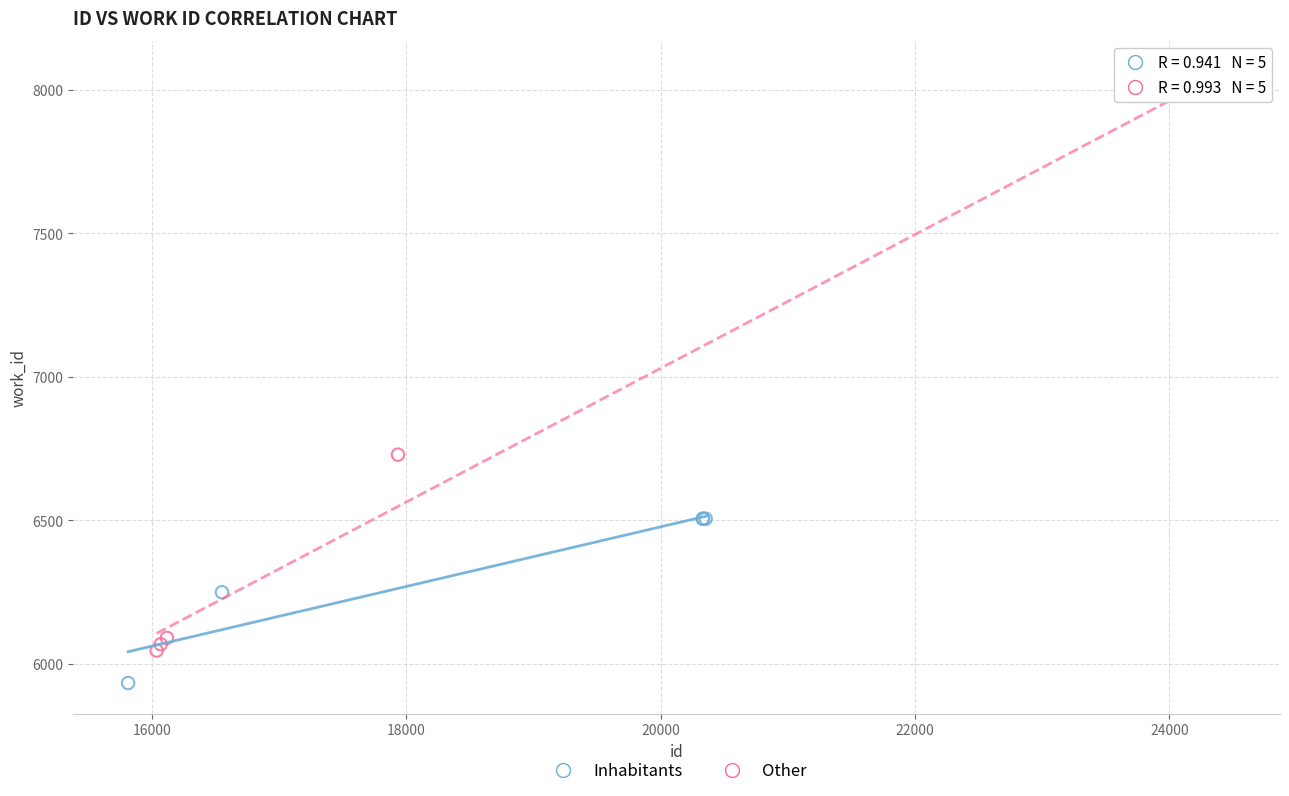

What are all the series names shown in the legend?

Inhabitants, Other